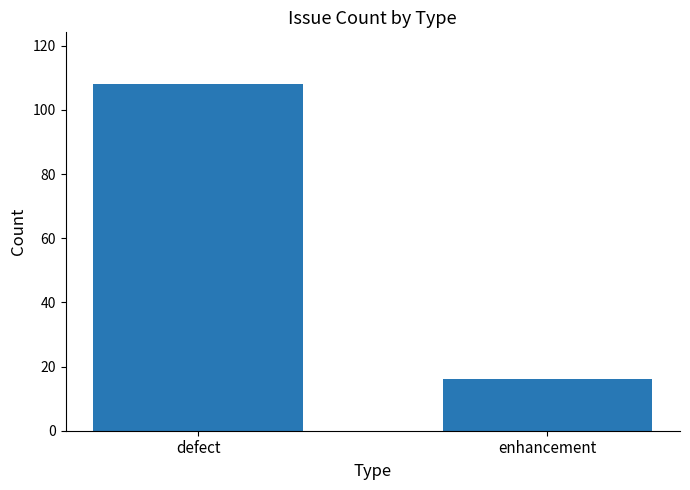

List the labels in order of value, largest first.

defect, enhancement